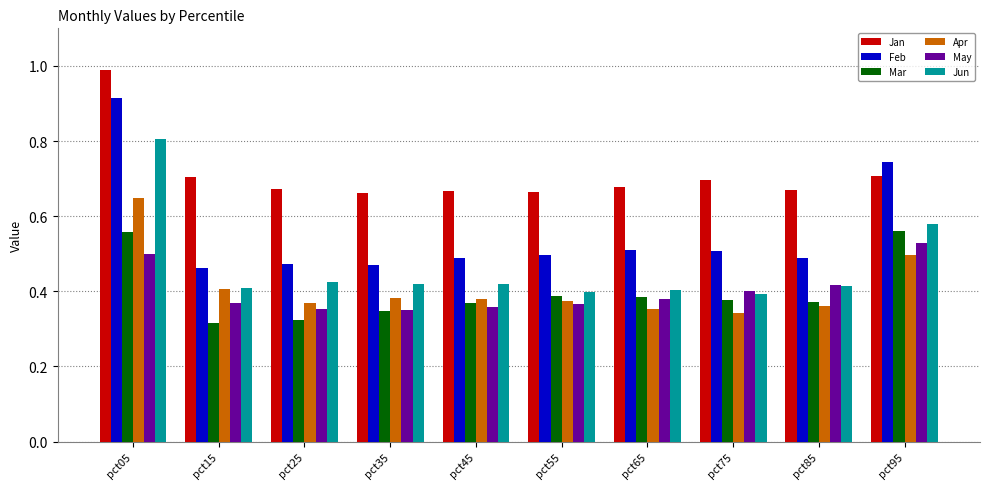

At which category is the sum across all series the highest?

pct05